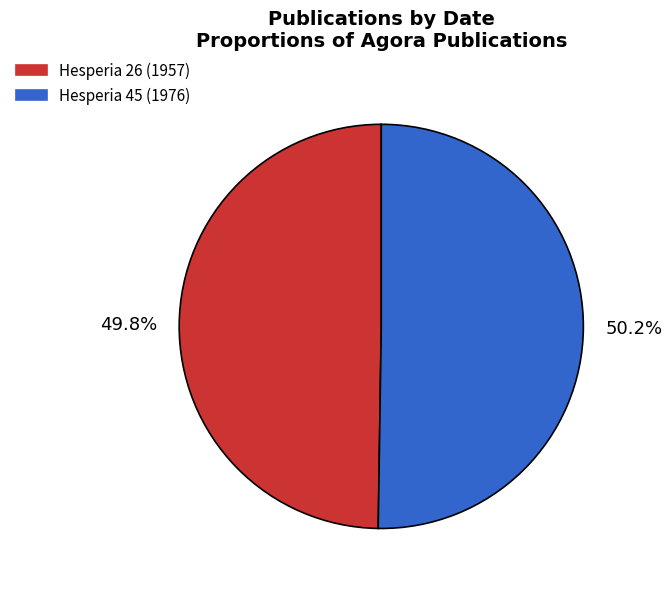

Combined, what portion of the pie is Hesperia 26 (1957) and Hesperia 45 (1976)?

100.0%